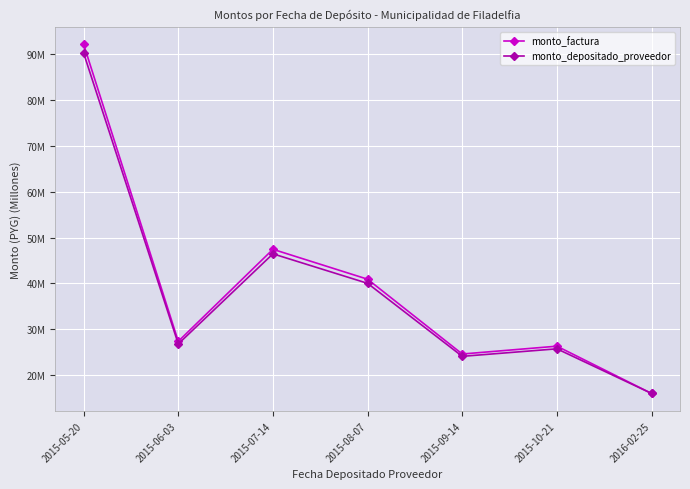

What is the average value of the monto_depositado_proveedor series?

38.5